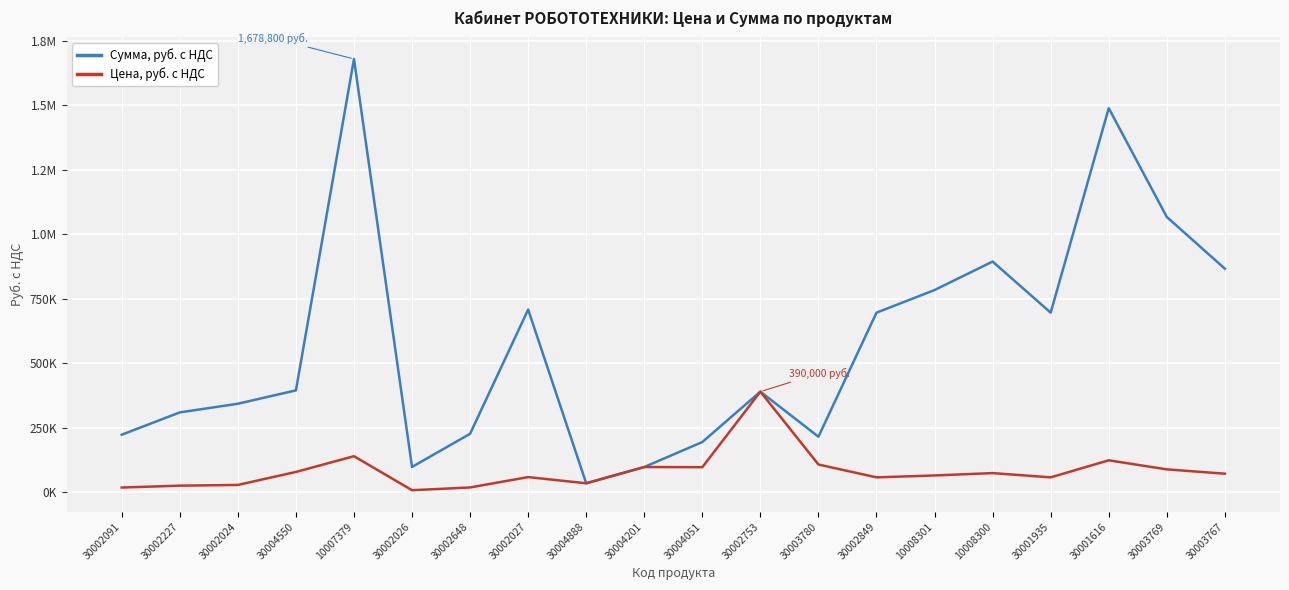

What are all the series names shown in the legend?

Сумма, руб. с НДС, Цена, руб. с НДС